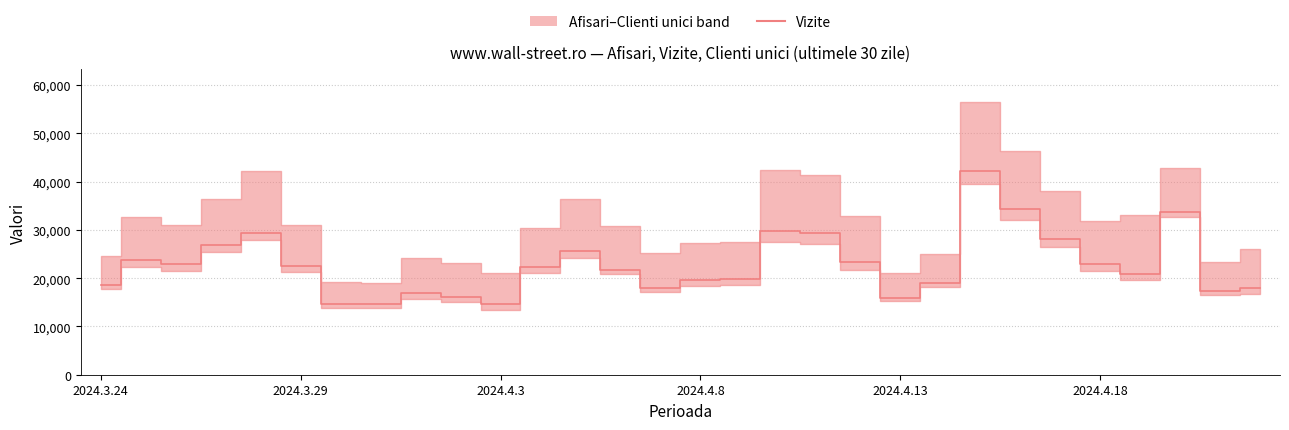

Reading right to left, what are all the values shown in this chart?

17922	17354	33723	20952	22896	28155	34239	42178	19096	15986	23263	29353	29780	19778	19570	18041	21800	25634	22309	14563	16159	16840	14681	14637	22559	29389	26856	22935	23754	18533